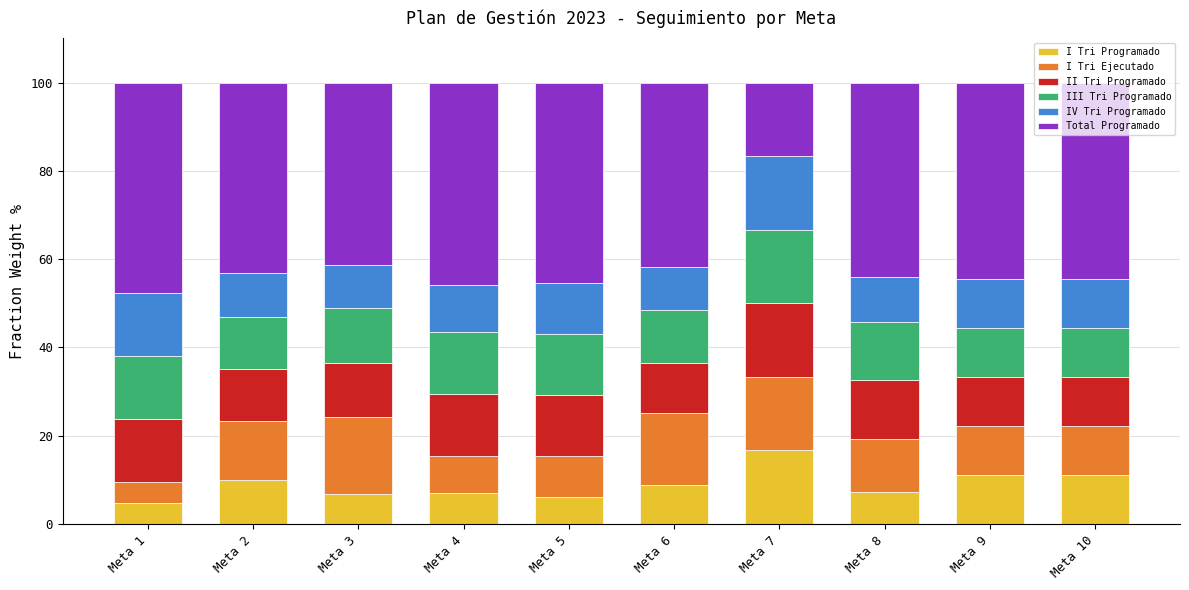

What is the difference between the maximum and minimum values in the I Tri Programado series?

11.9